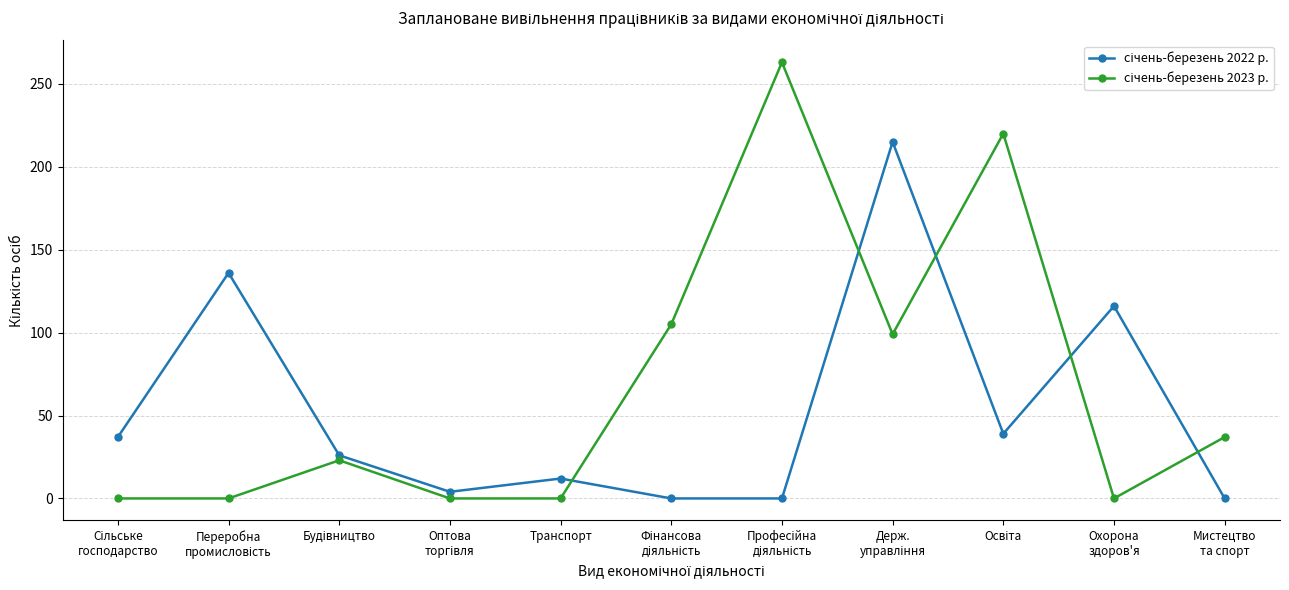

What is the label of the 7th point from the right?

Транспорт